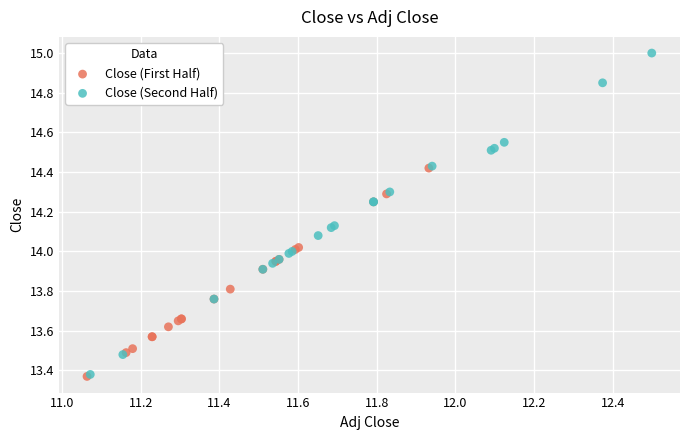

Which series contains the highest Y value?

Close (Second Half)